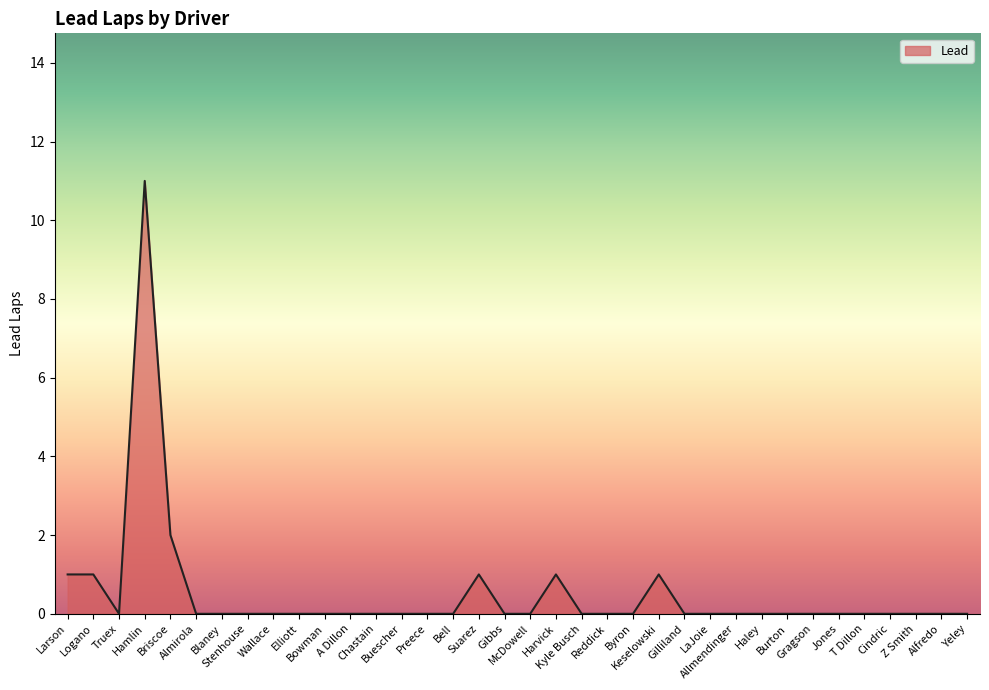

What is the maximum value shown in the chart?

11